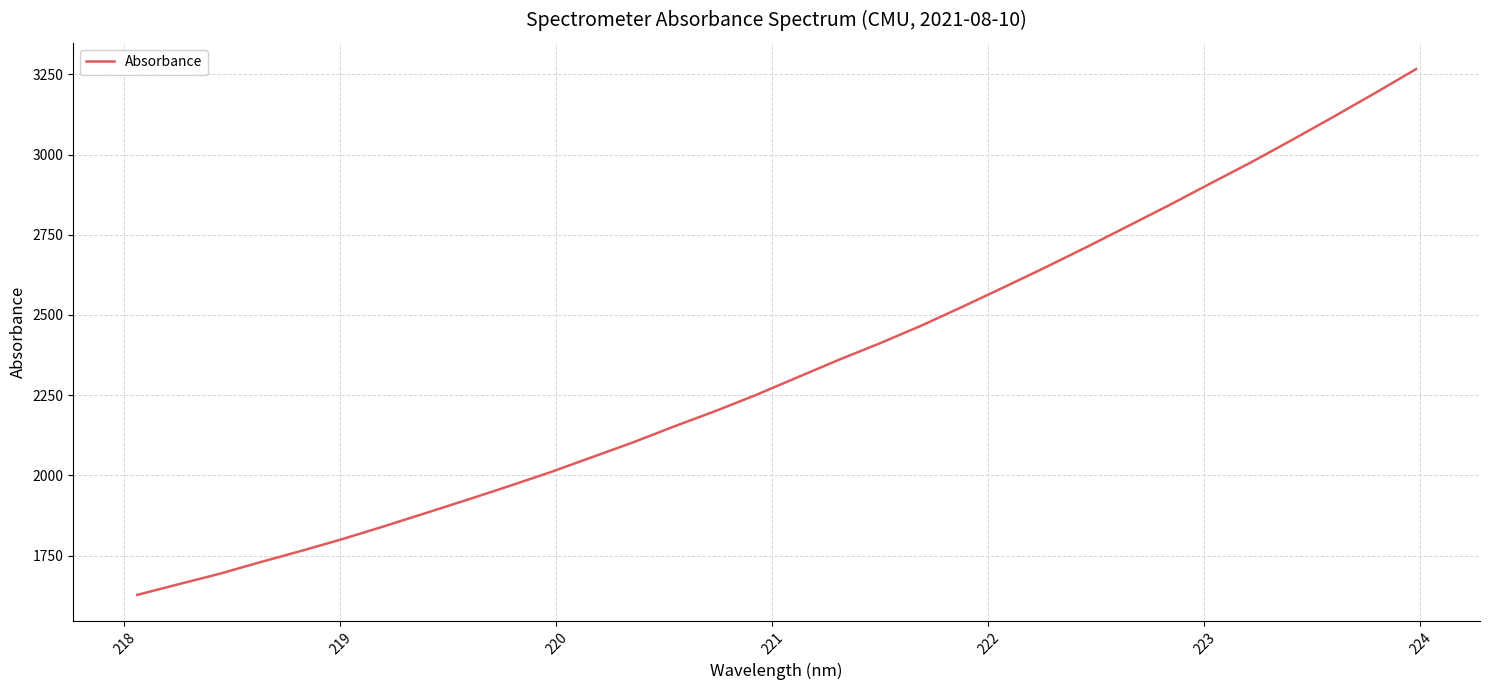

What is the greatest value displayed?

3266.2